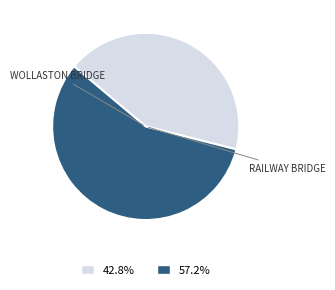

What portion of the pie excludes RAILWAY BRIDGE?

42.8%